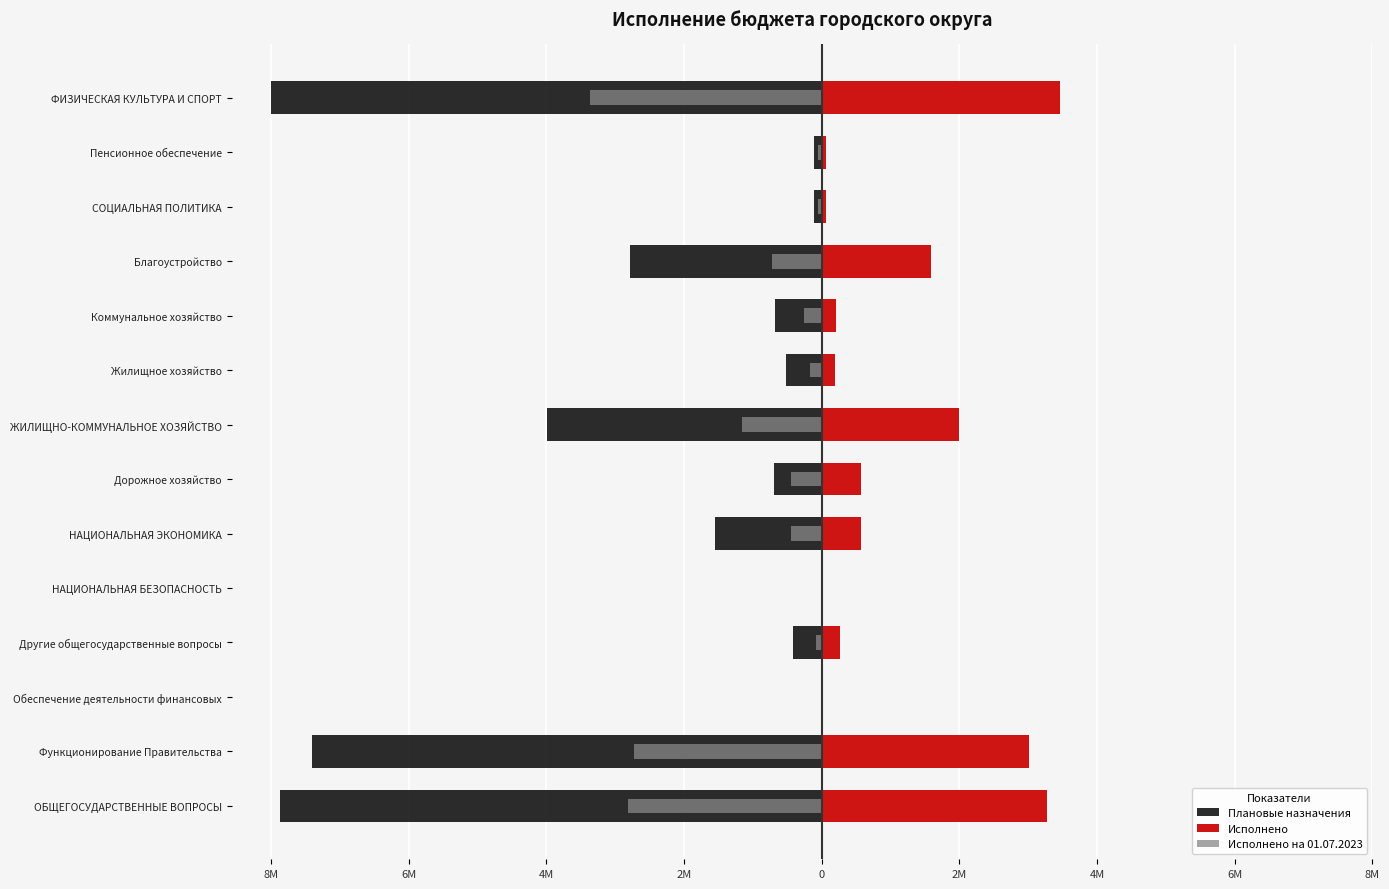

What is the difference between the highest and lowest values at 8M?

11664237.8